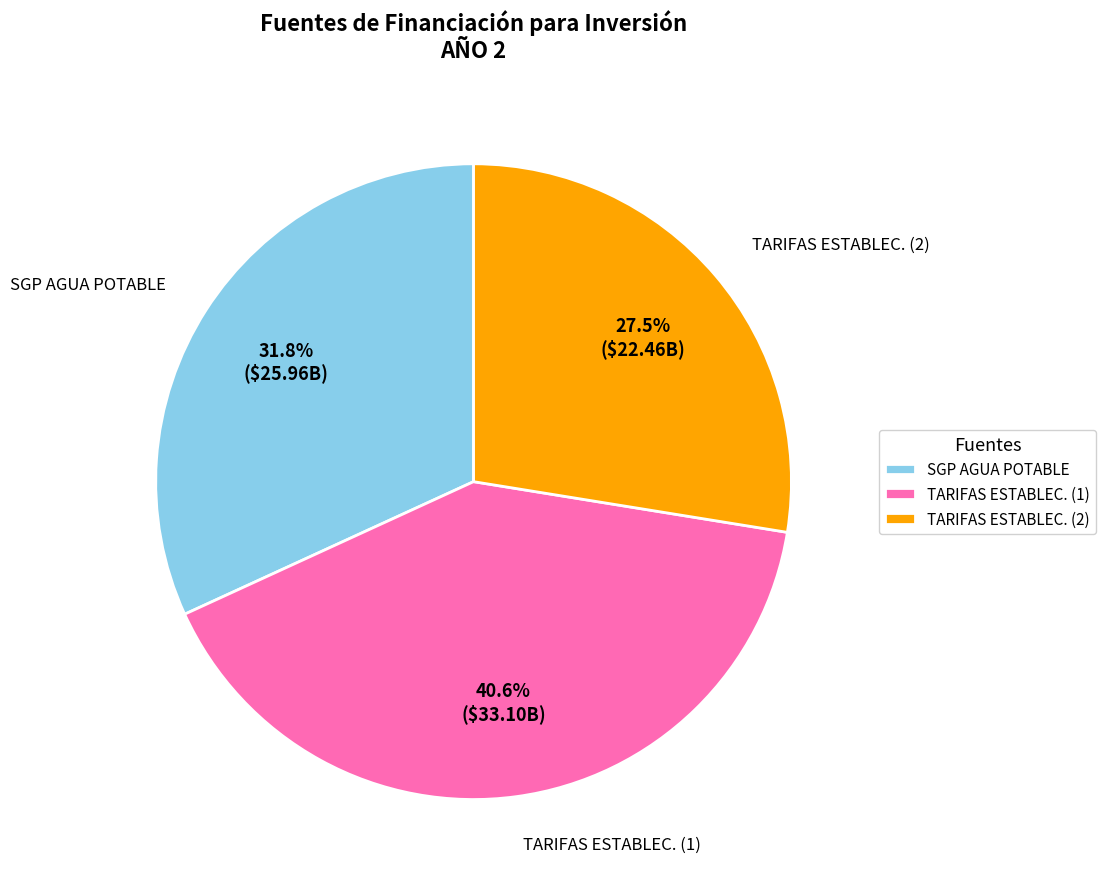

Which slice is the largest?

TARIFAS ESTABLEC. (1)